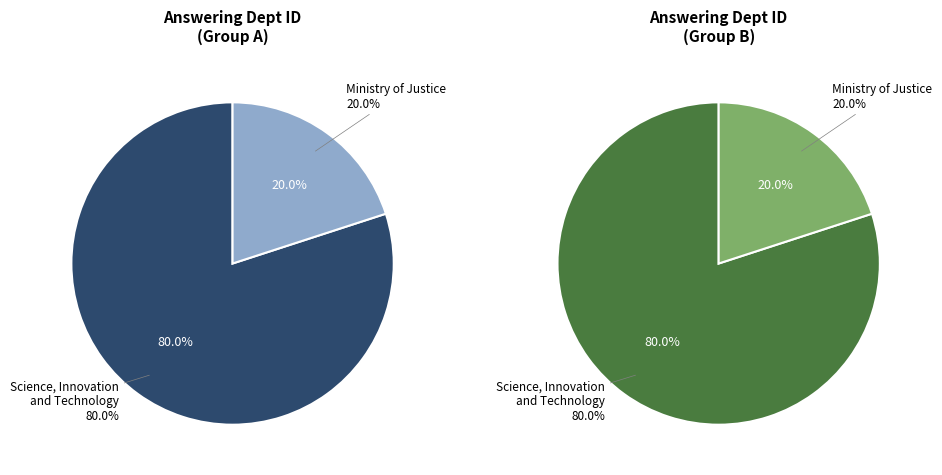

Is there any slice that represents more than half of the pie?

Yes